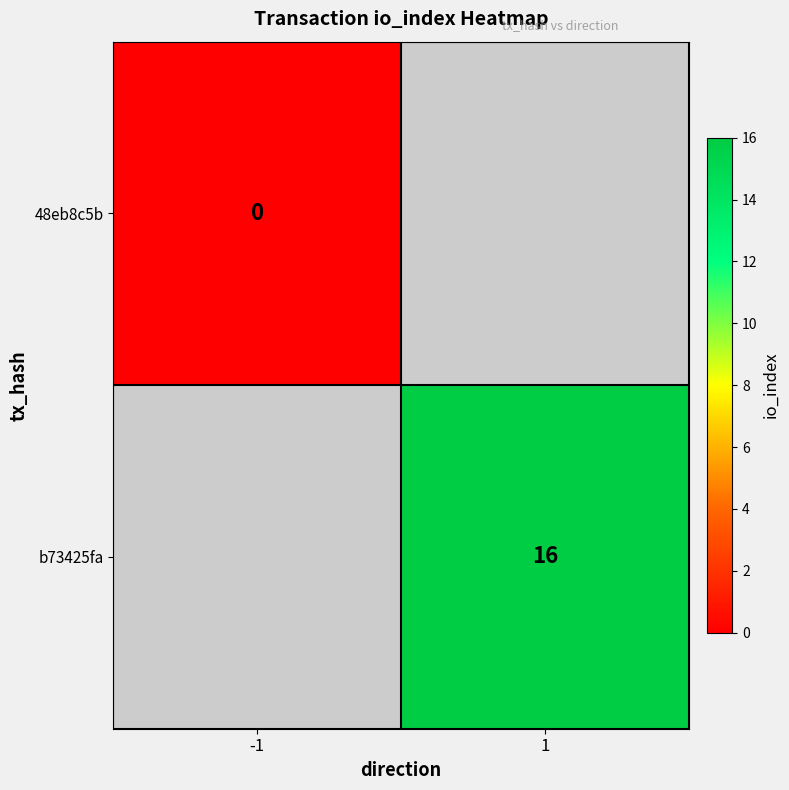

Which label corresponds to the largest value in the chart?

1